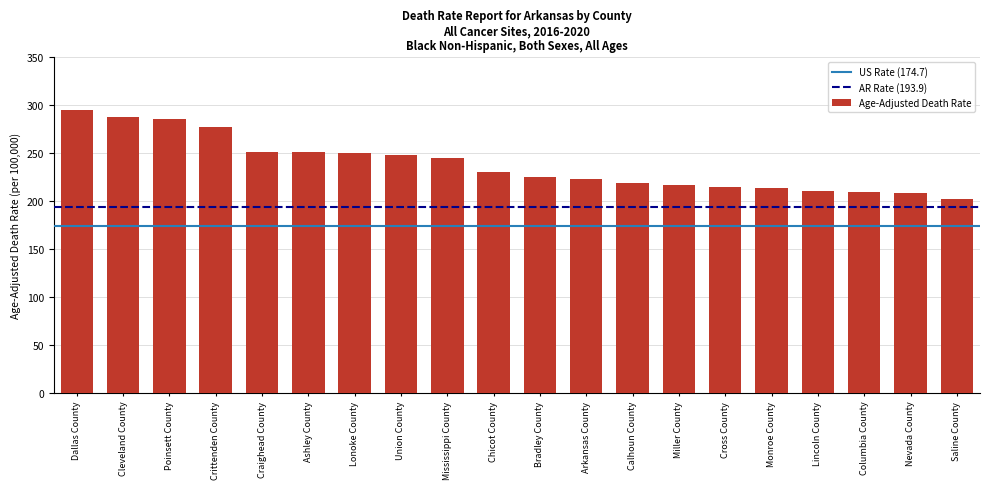

Which has a higher value, Bradley County or Lincoln County?

Bradley County